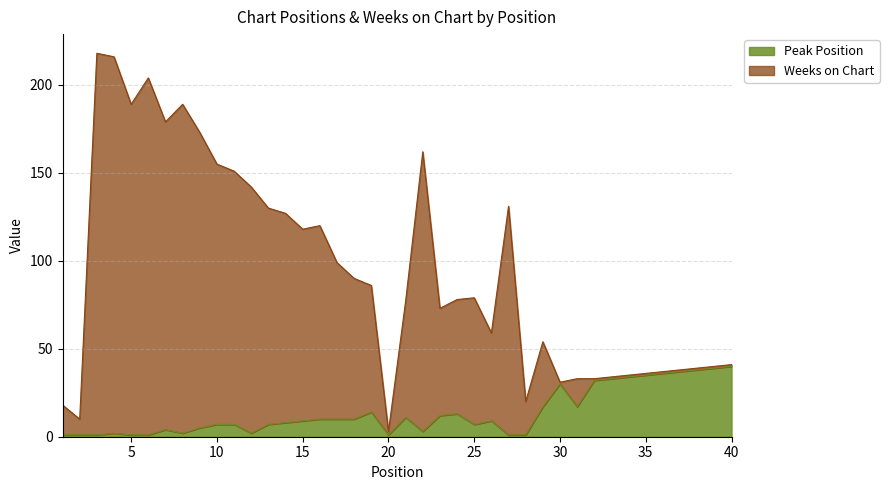

At which label does Peak Position first exceed 9?

16